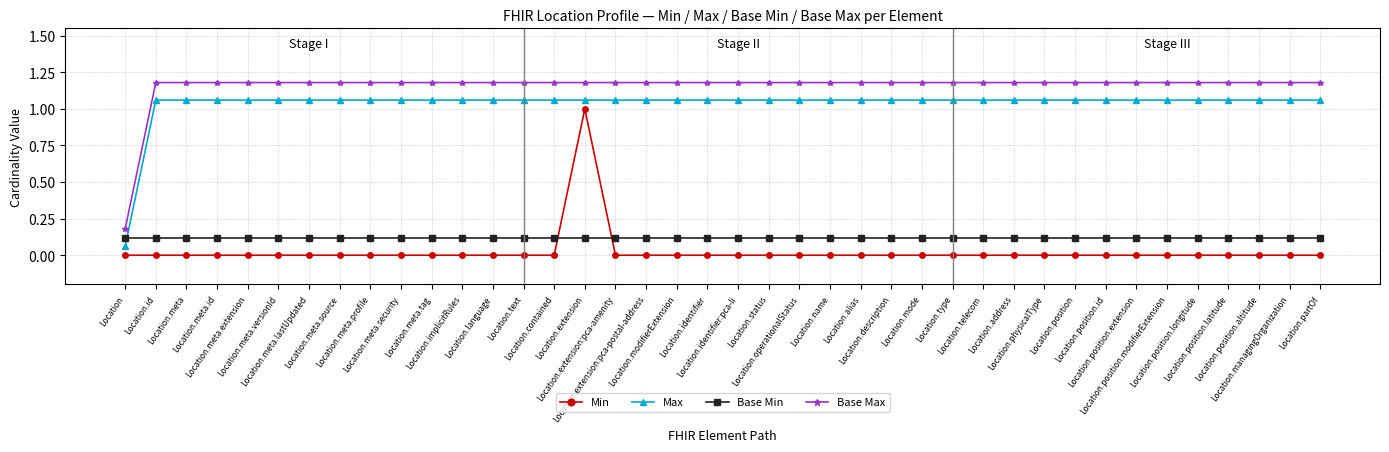

Where does the Max series first go above 1?

Location.id